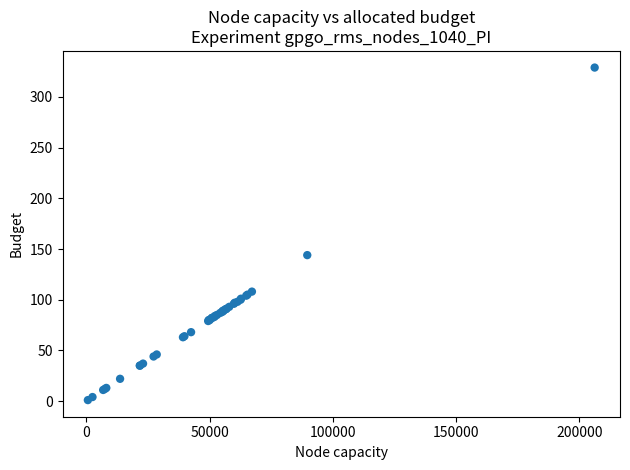

What Y value in the scatter plot is closest to 165?

144